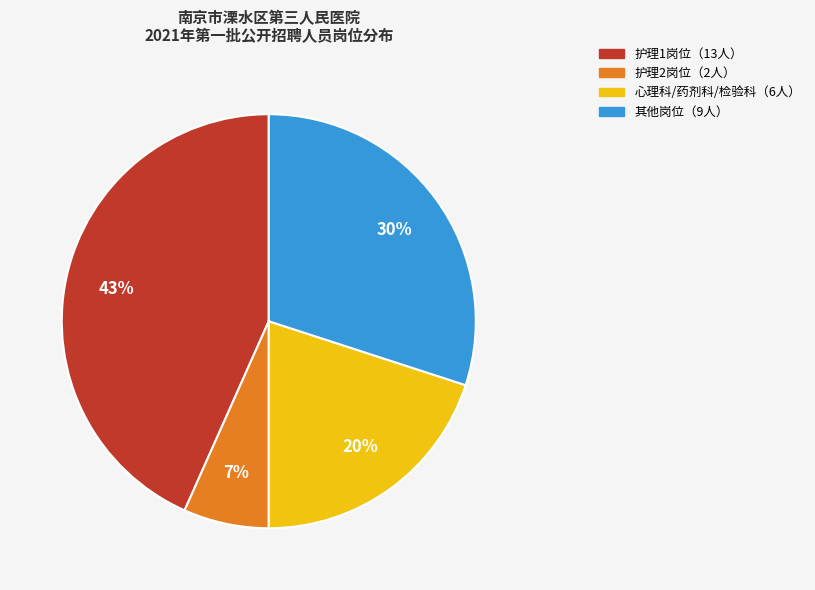

To the nearest percent, what is the combined percentage of 护理2岗位（2人） and 心理科/药剂科/检验科（6人）?

27%